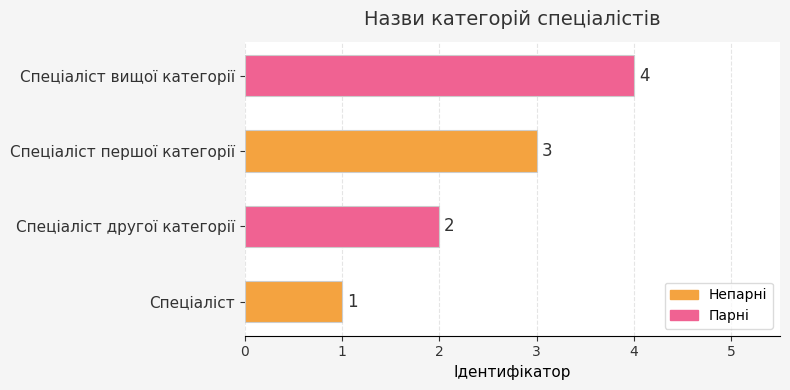

Which category has the highest value across all series?

Спеціаліст вищої категорії